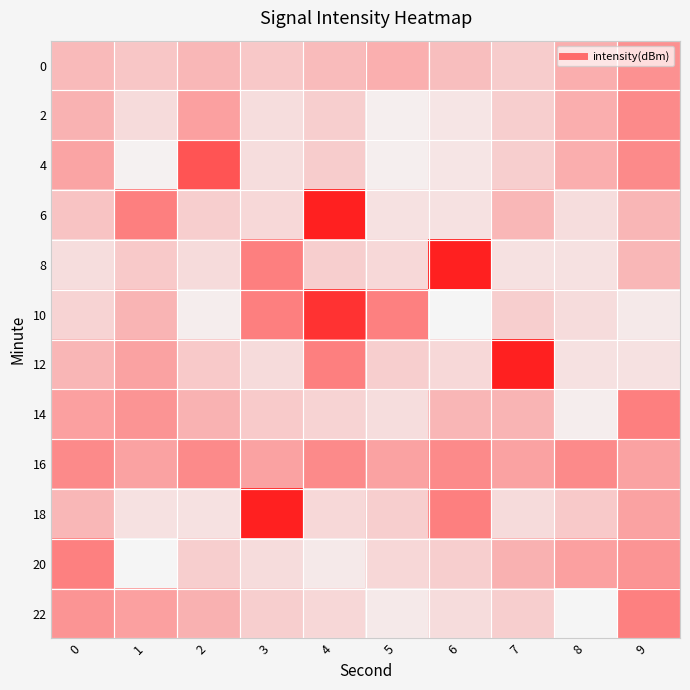

Which series has the largest total across all categories?

16